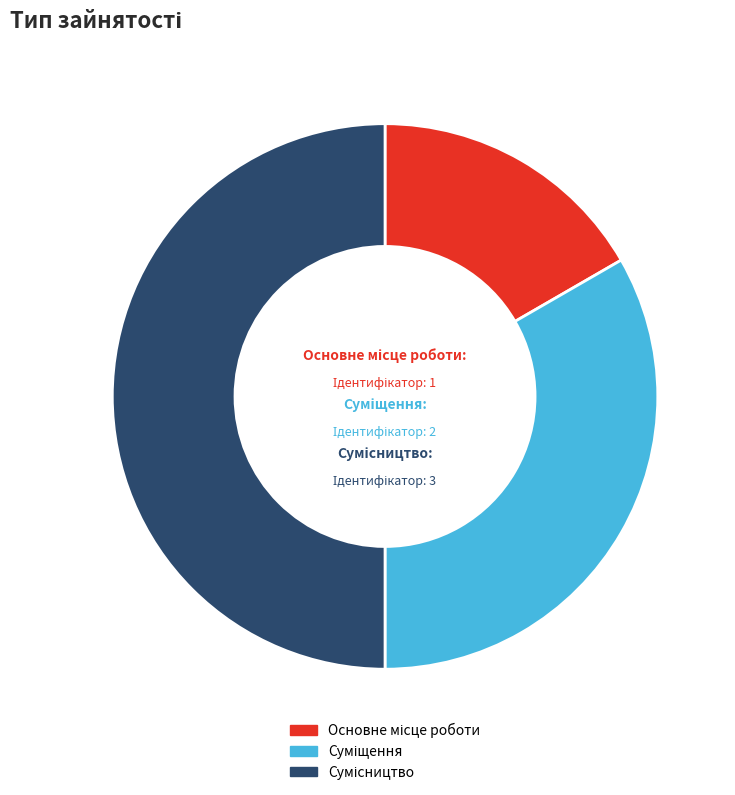

Count the number of slices in the pie.

3